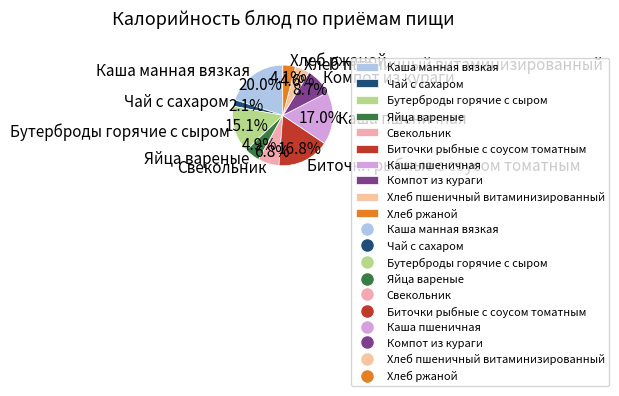

The Каша пшеничная slice represents 24% of the pie. True or false?

False